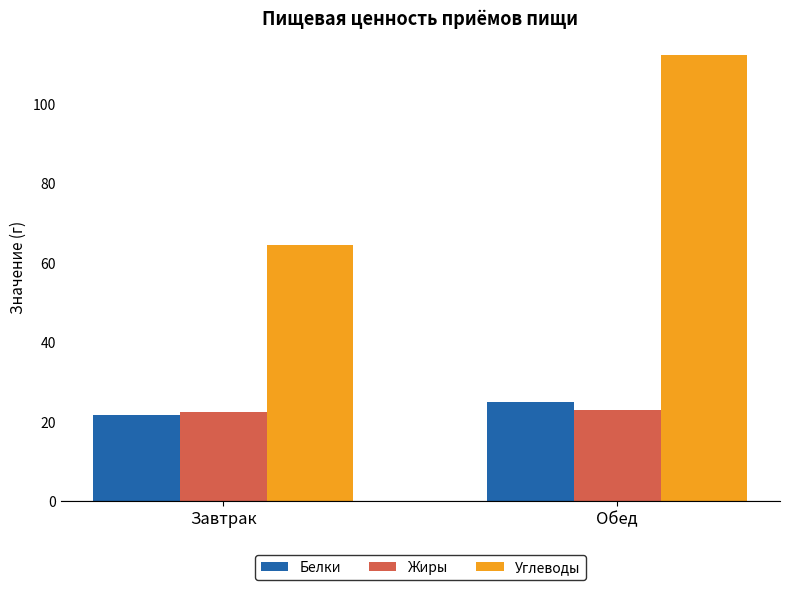

What is the value of the Углеводы bar at the 2nd from the left?

112.2